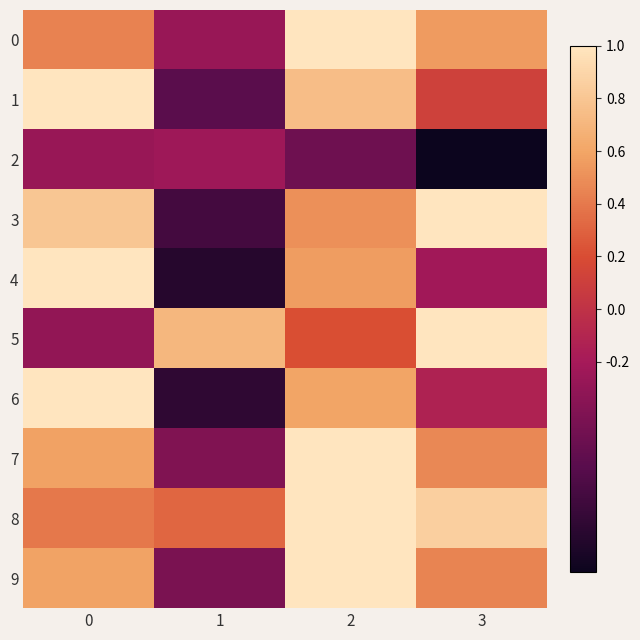

Between 1 and 3, which series saw the biggest shift?

3